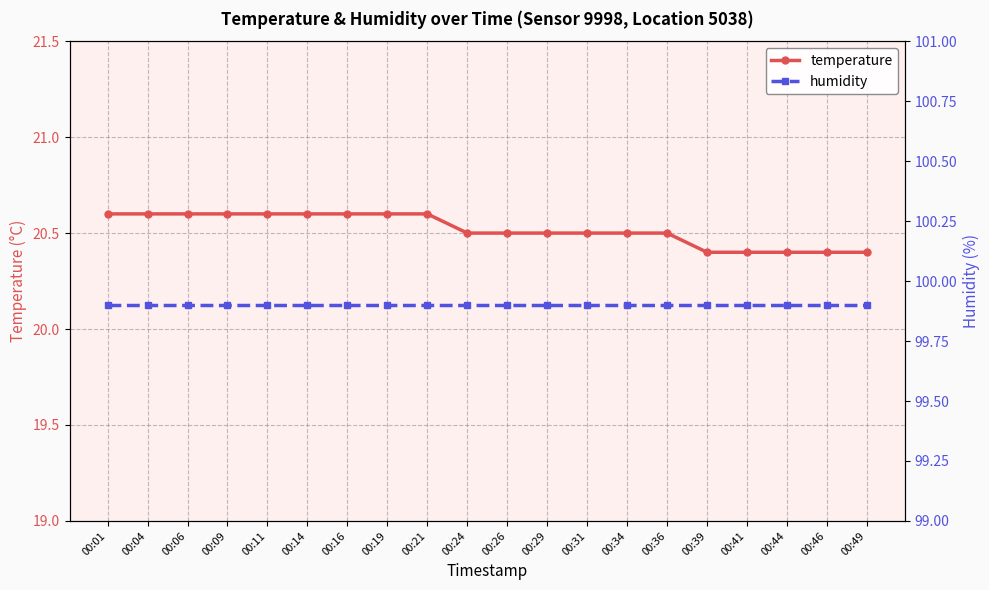

The humidity series shows 99.9 at 00:01. True or false?

True